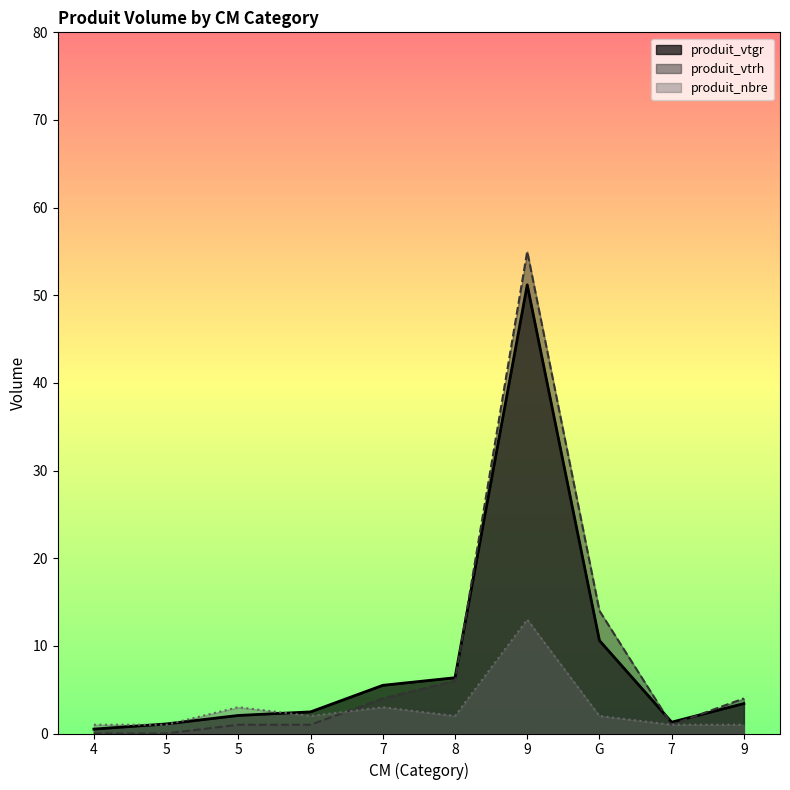

How many times do produit_vtrh and produit_nbre cross each other?

1